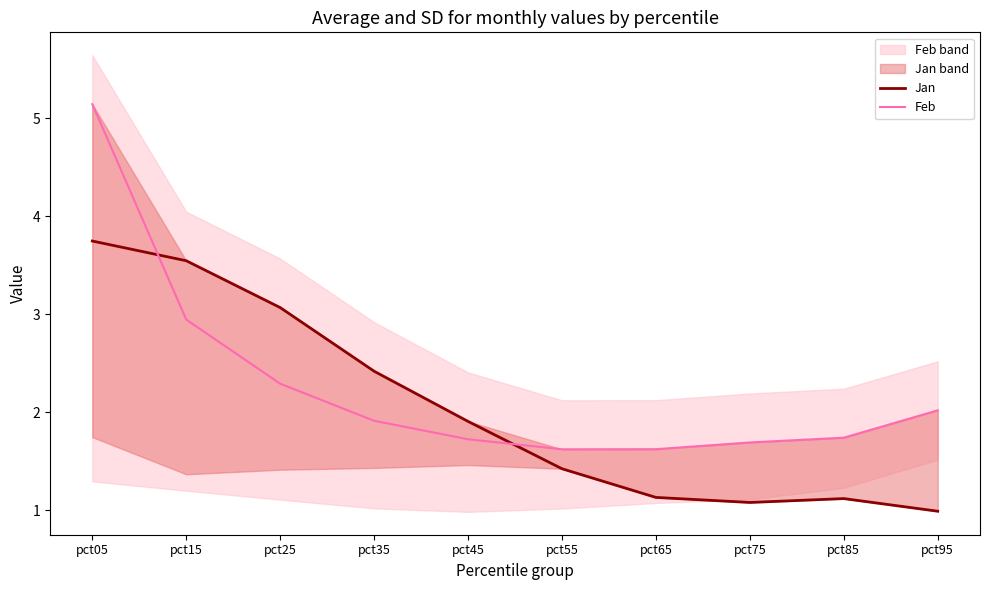

What are all the series names shown in the legend?

Jan, Feb